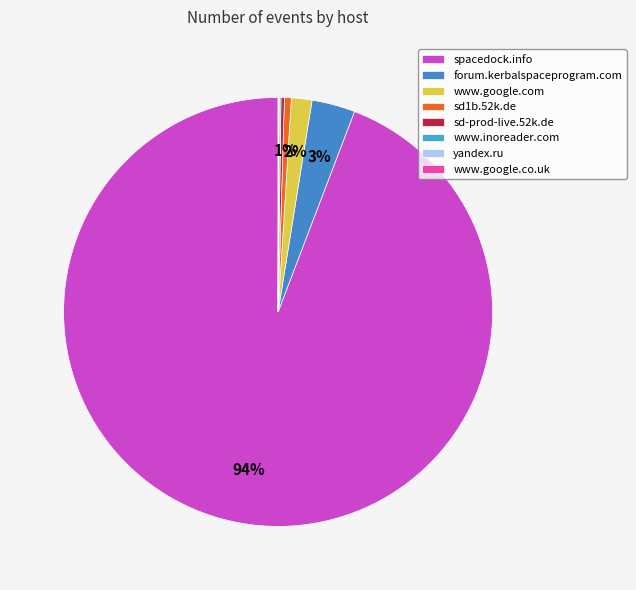

Rank the categories by value from highest to lowest.

spacedock.info, forum.kerbalspaceprogram.com, www.google.com, sd1b.52k.de, sd-prod-live.52k.de, www.inoreader.com, yandex.ru, www.google.co.uk